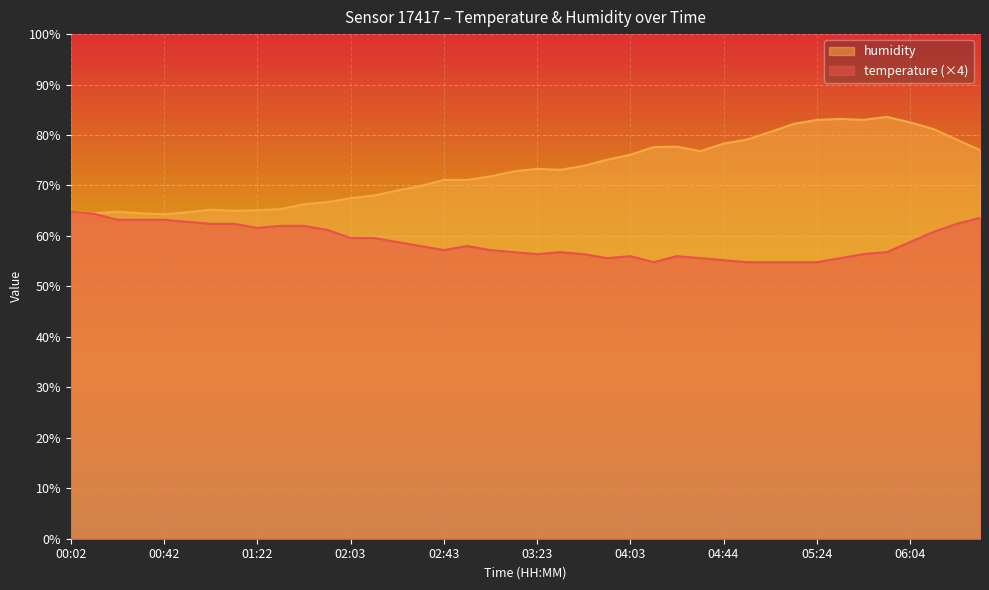

The humidity series shows 134.5 at 06:25. True or false?

False